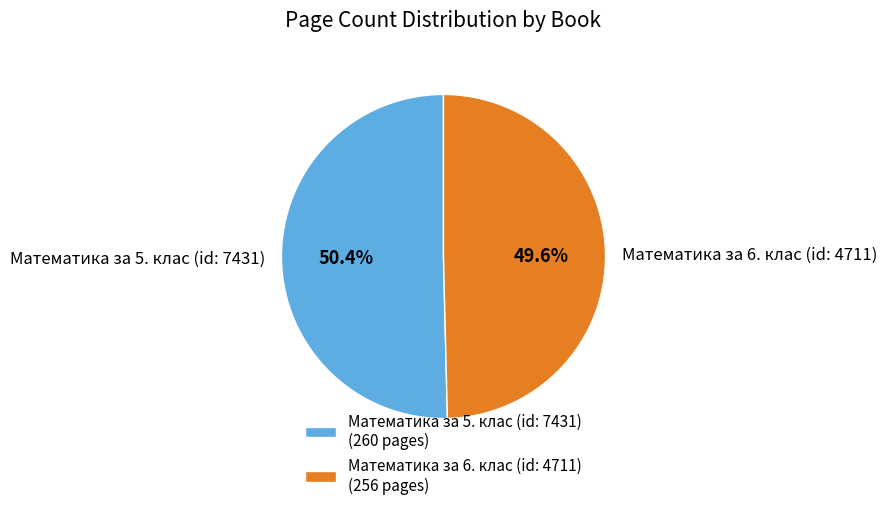

Is there a majority slice in this chart?

Yes